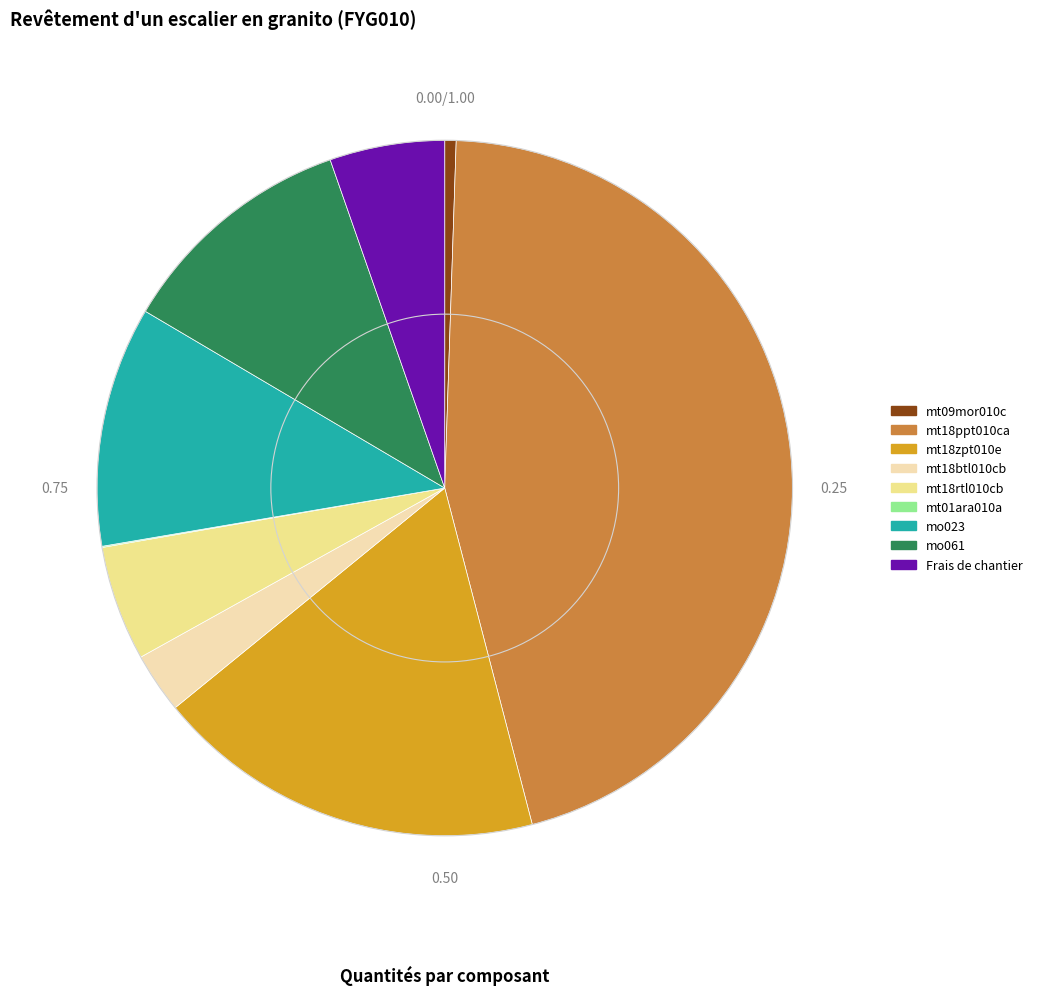

Which has a higher value, mo061 or mt18ppt010ca?

mt18ppt010ca